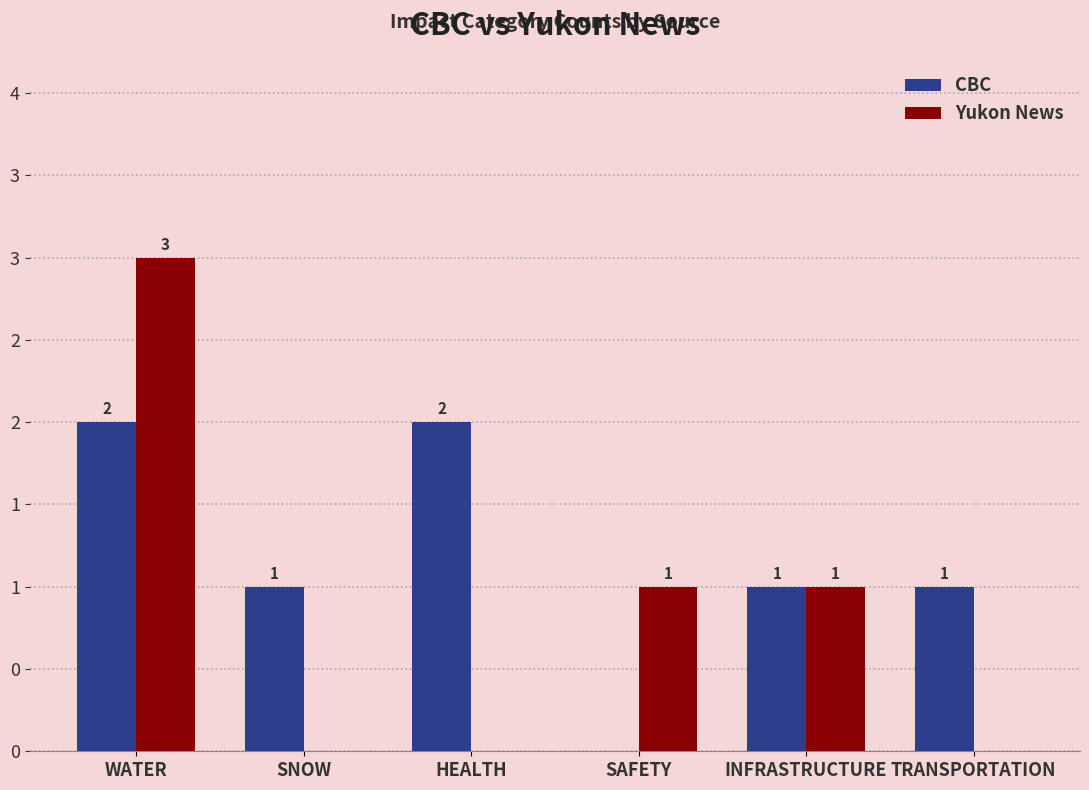

Does the chart contain stacked bars?

No